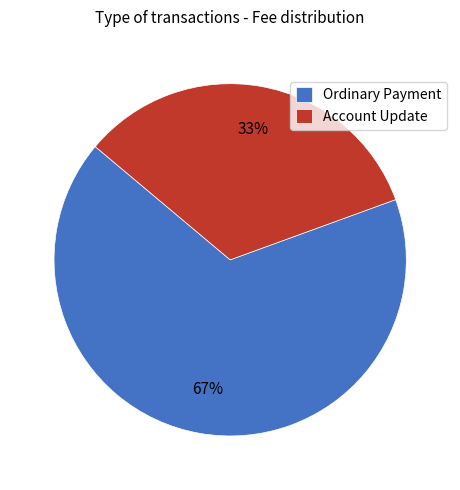

To the nearest percent, what is the combined percentage of Ordinary Payment and Account Update?

100%